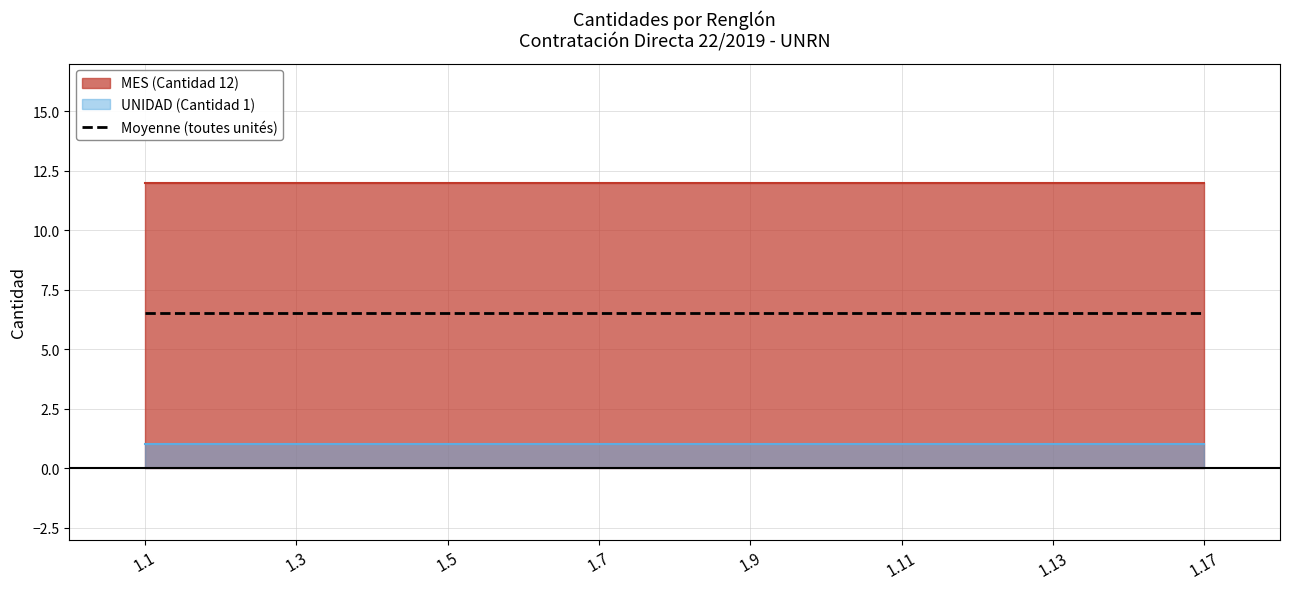

Which series has the largest range (max minus min)?

MES (Cantidad 12)